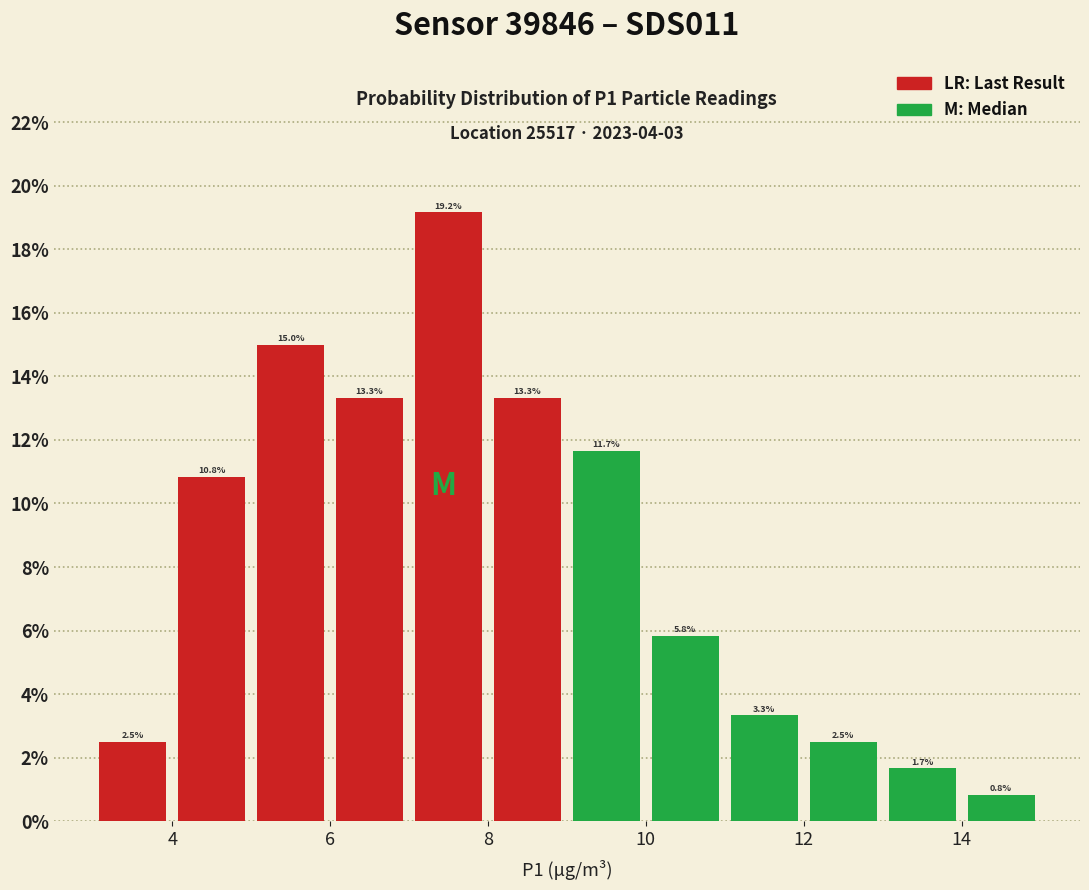

Reading left to right, list every bar in this chart as the range it spans on the x-axis followed by its height.

3 to 4: 2.5
4 to 5: 10.8
5 to 6: 15.0
6 to 7: 13.3
7 to 8: 19.2
8 to 9: 13.3
9 to 10: 11.7
10 to 11: 5.8
11 to 12: 3.3
12 to 13: 2.5
13 to 14: 1.7
14 to 15: 0.8